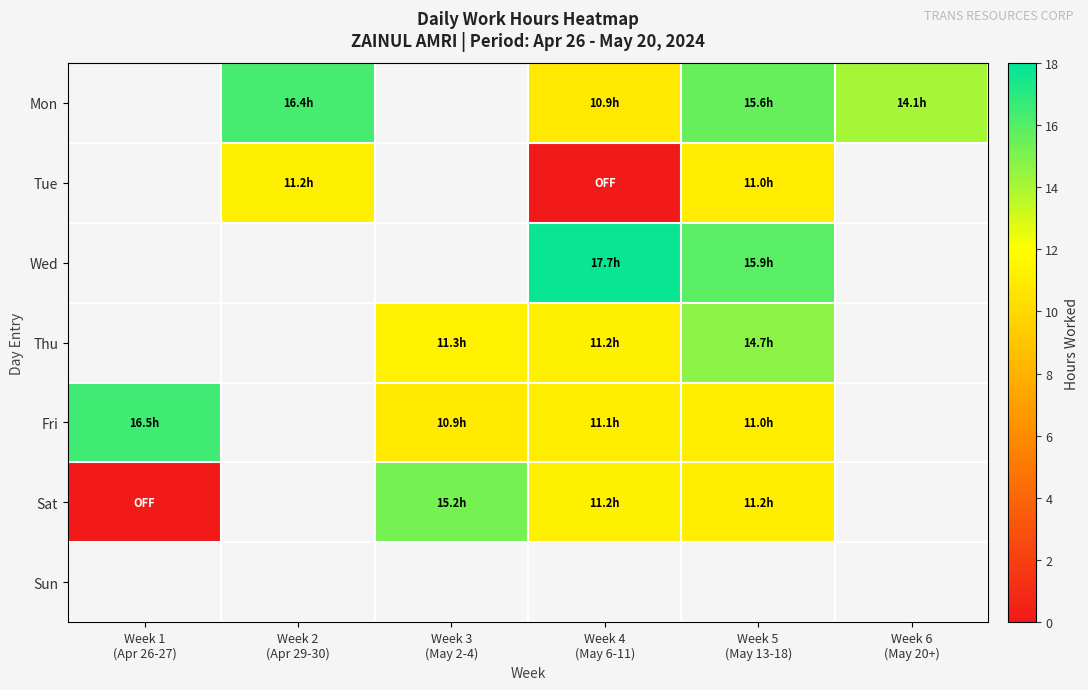

The value of Mon at Week 2 (Apr 29-30) is 16.4. True or false?

True